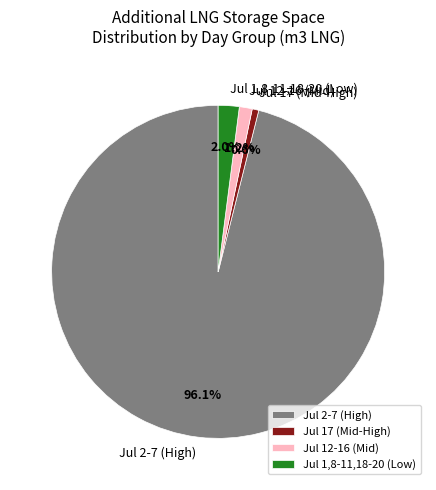

Is there any slice that represents more than half of the pie?

Yes